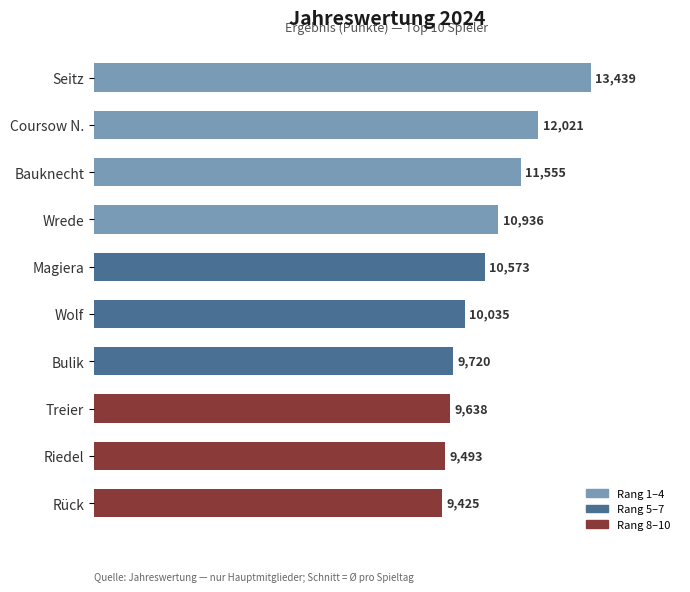

Count the number of data series in this chart.

1